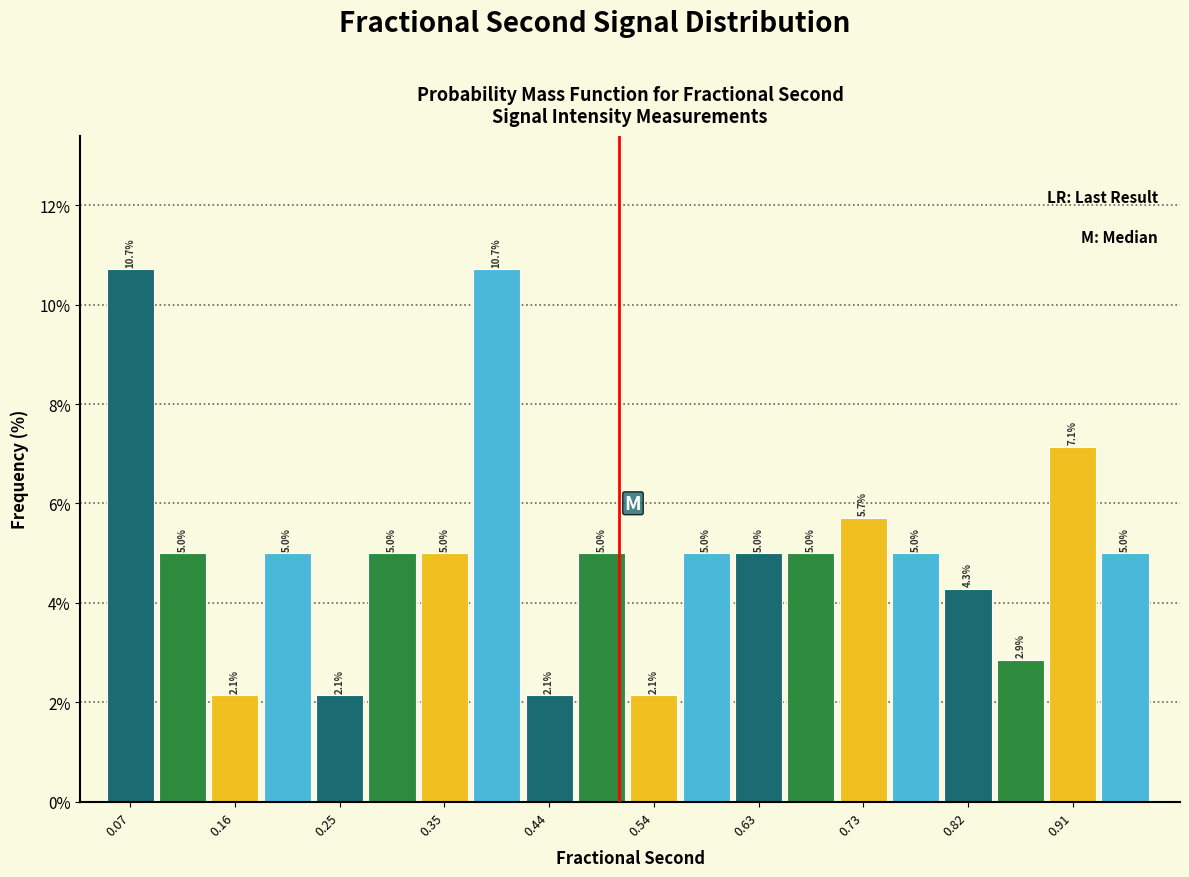

How tall is the bar that spans 0.04 to 0.09 on the x-axis? The bar edges are not printed on the chart, so give them approximately, as read against the axis.

10.7